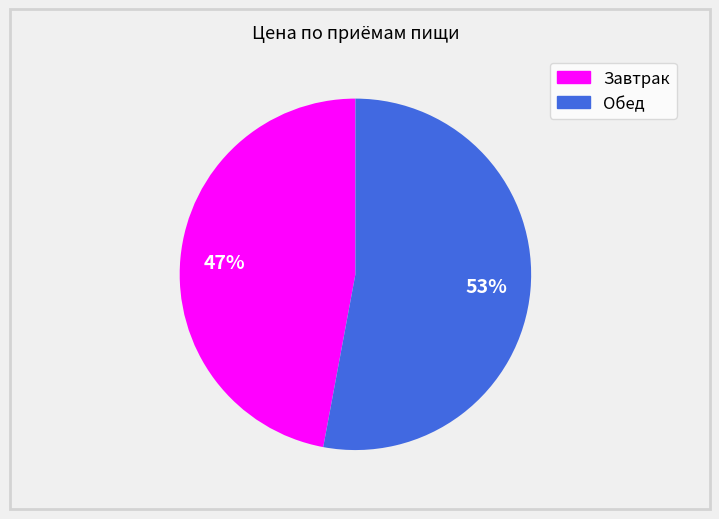

Which category accounts for the majority?

Обед